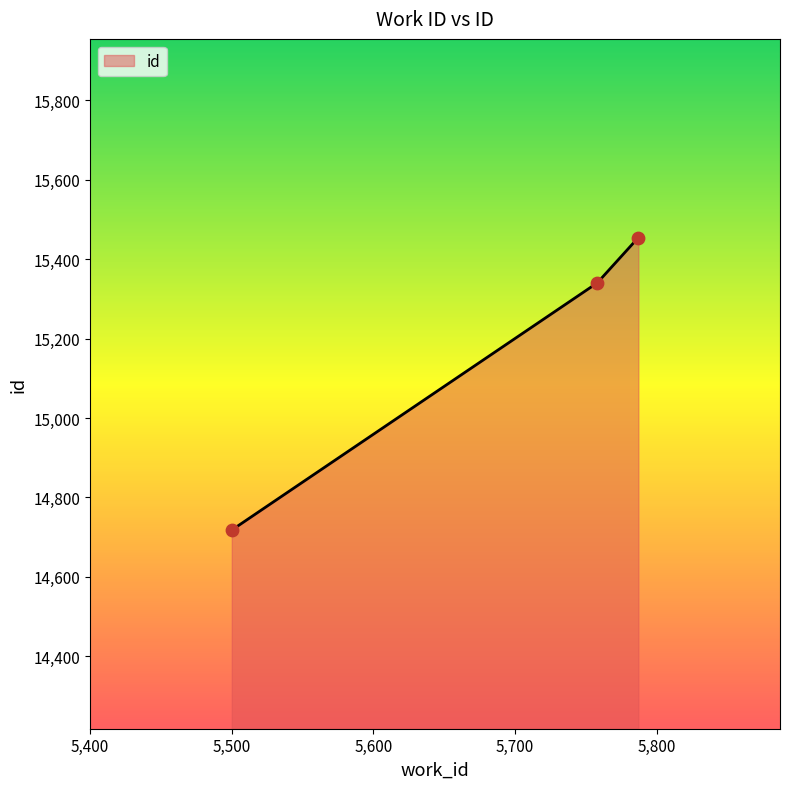

What is the maximum value shown in the chart?

15454